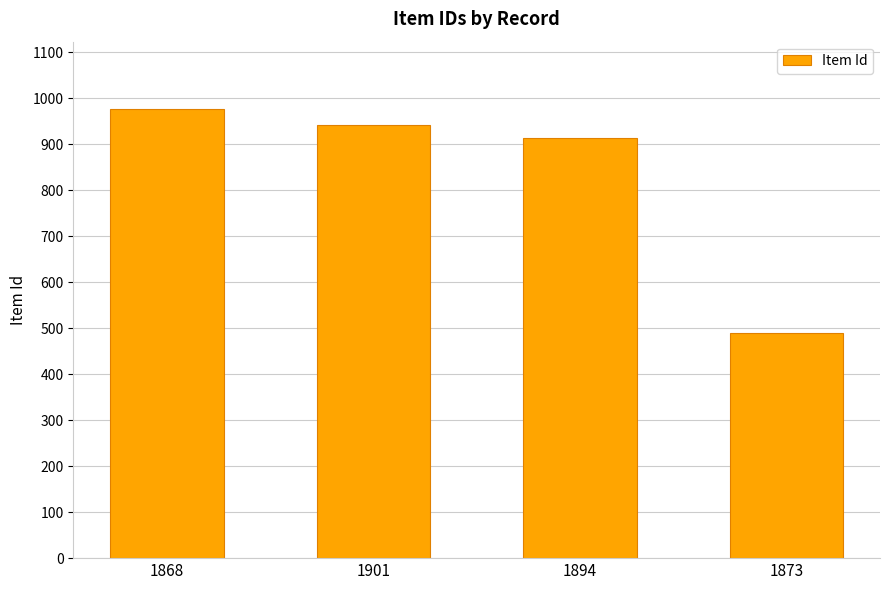

What is the sum of the values at 1868 and 1873?

1467